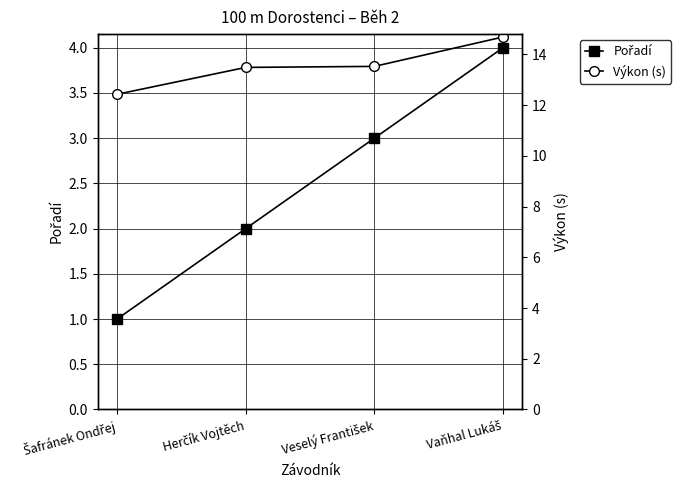

List the labels in order of Výkon (s) value, smallest first.

Šafránek Ondřej, Herčík Vojtěch, Veselý František, Vaňhal Lukáš